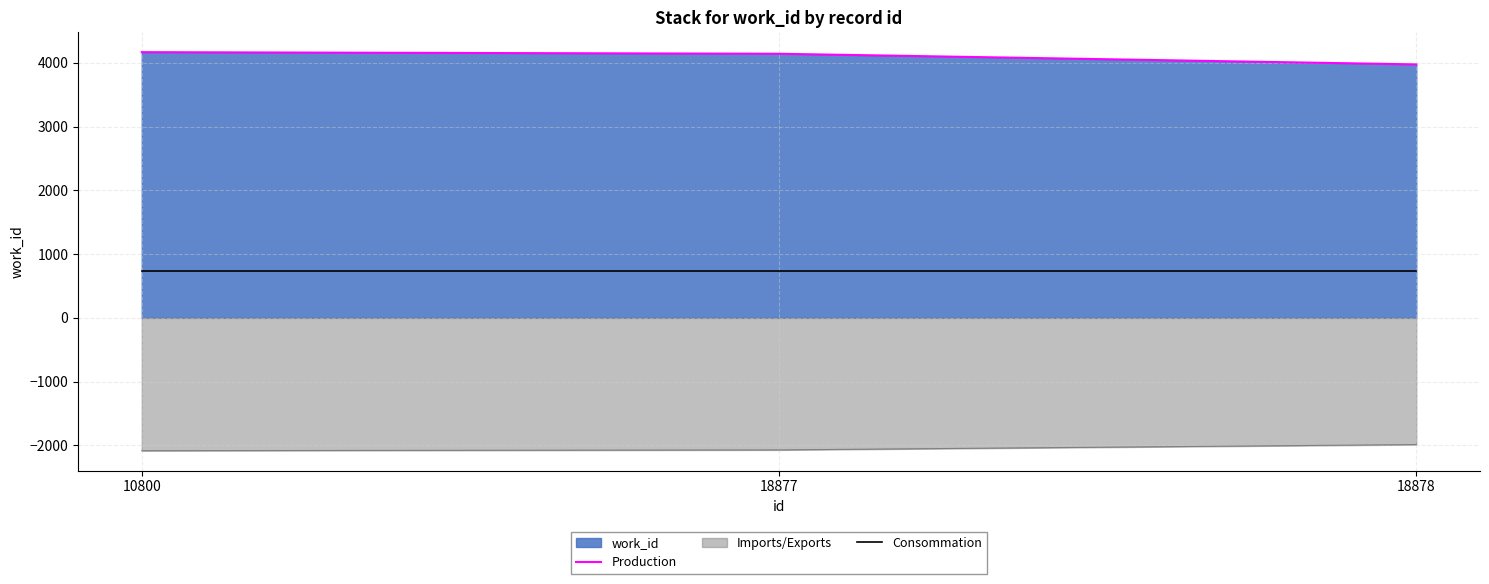

What is the difference between the highest and lowest values at 18877?

6213.0